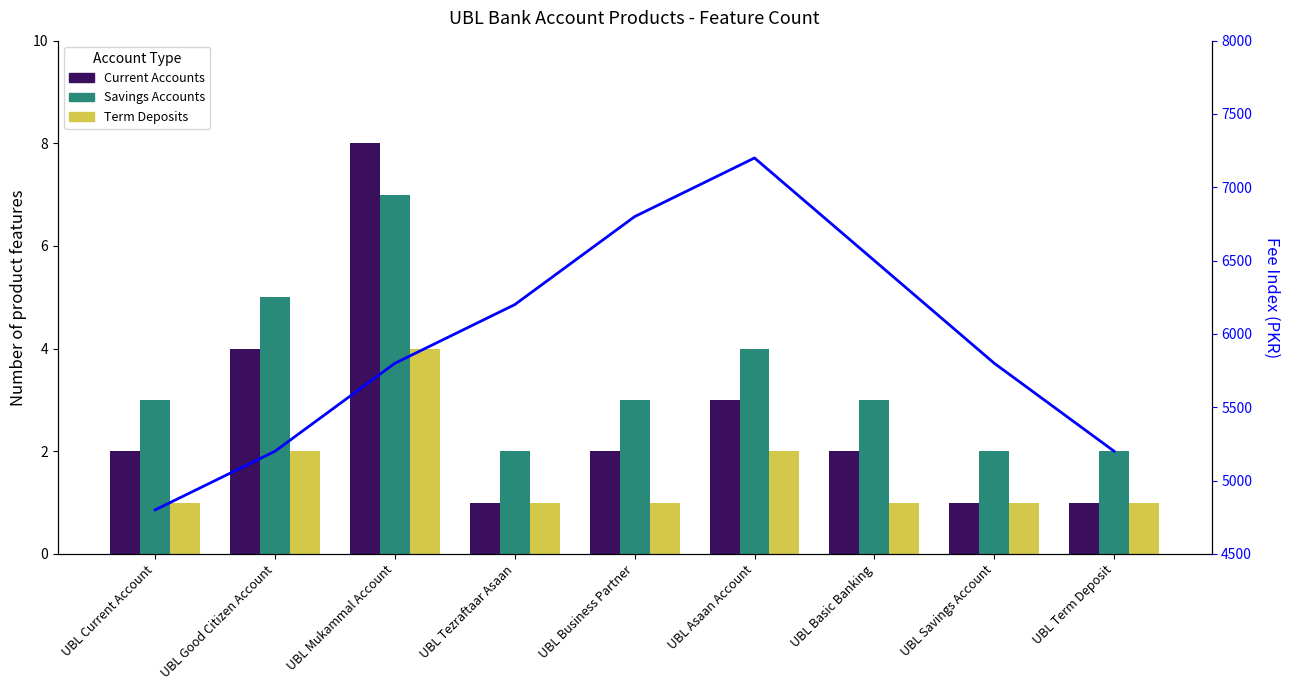

Rank the categories by Term Deposits value from highest to lowest.

UBL Mukammal Account, UBL Good Citizen Account, UBL Asaan Account, UBL Current Account, UBL Tezraftaar Asaan, UBL Business Partner, UBL Basic Banking, UBL Savings Account, UBL Term Deposit